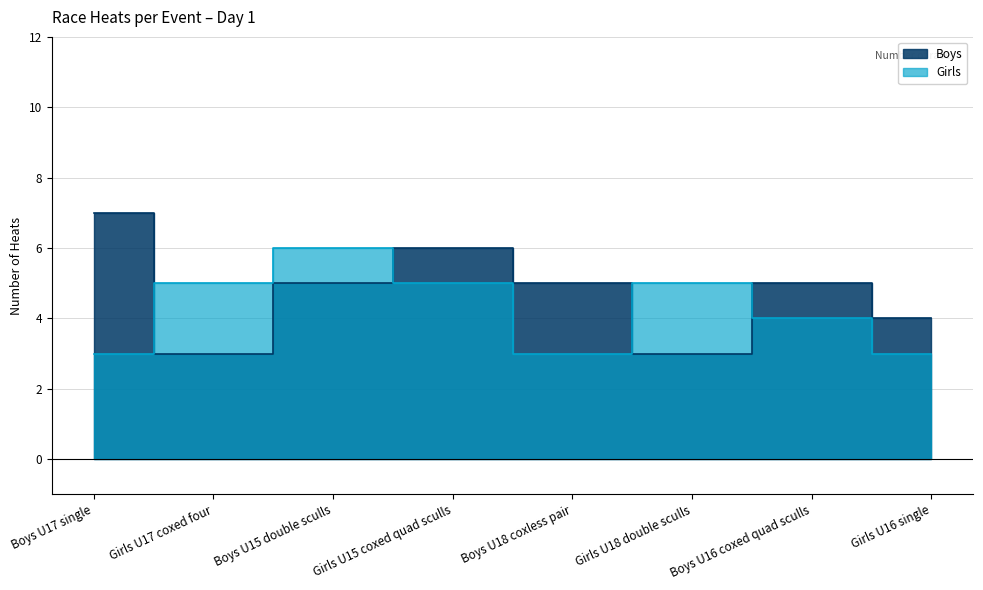

Between Girls U17 coxed four and Girls U15 coxed quad sculls, which series saw the biggest shift?

Boys